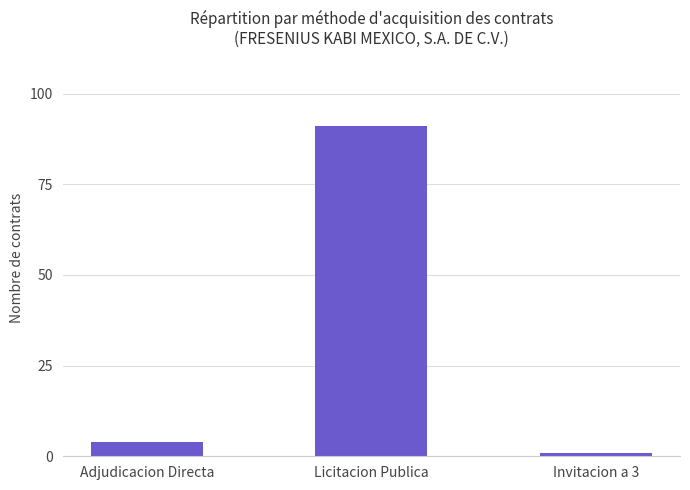

Reading left to right, what are all the values shown in this chart?

Adjudicacion Directa=4	Licitacion Publica=91	Invitacion a 3=1